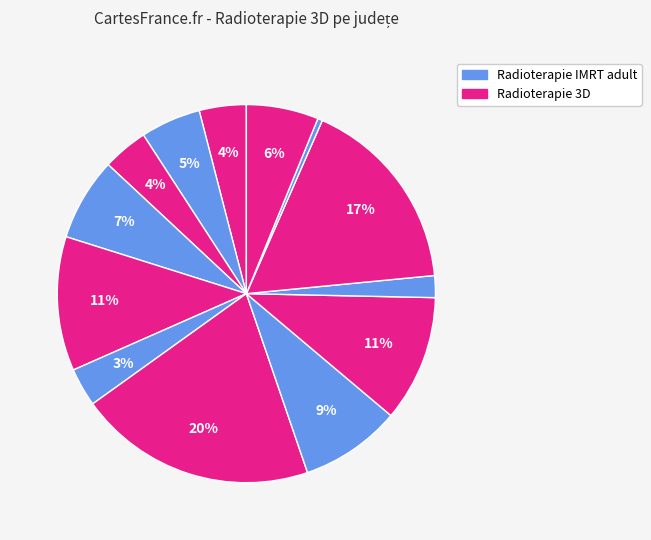

How many segments does this pie chart have?

13